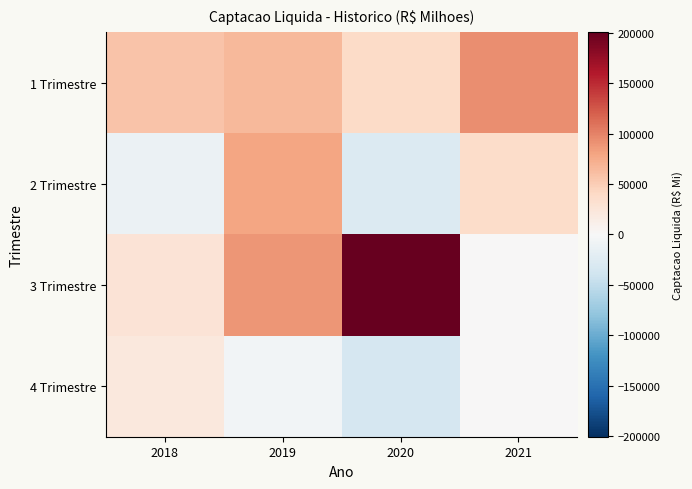

Count the number of categories in the chart.

4